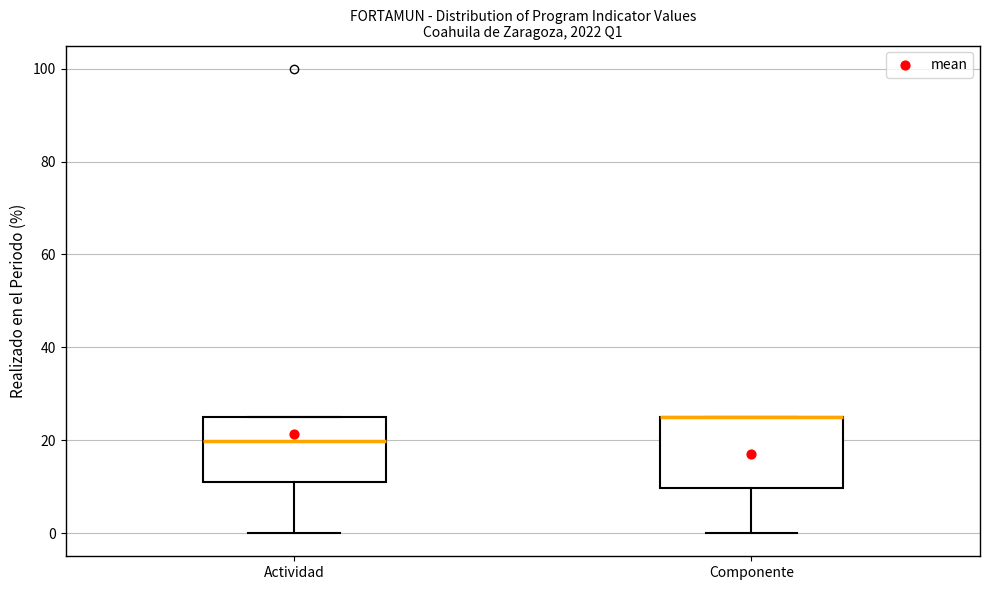

Reading left to right, transcribe this box plot: for each box, give where its median line is, the range the box spans, and where its two whiskers end, as read against the y-axis. The values are not printed on the chart, so give them approximately, as read against the axis.

Actividad: median 20, box 12 to 26, whiskers 0 to 26
Componente: median 26 (drawn on the box's upper edge), box 10 to 26, whiskers 0 to 26